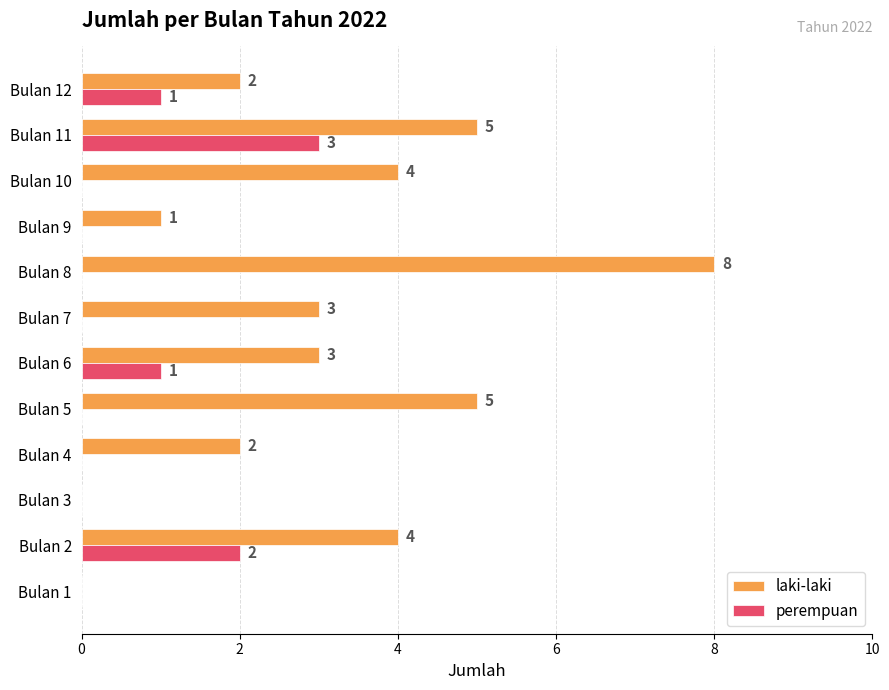

How many laki-laki values are between 2 and 5?

8